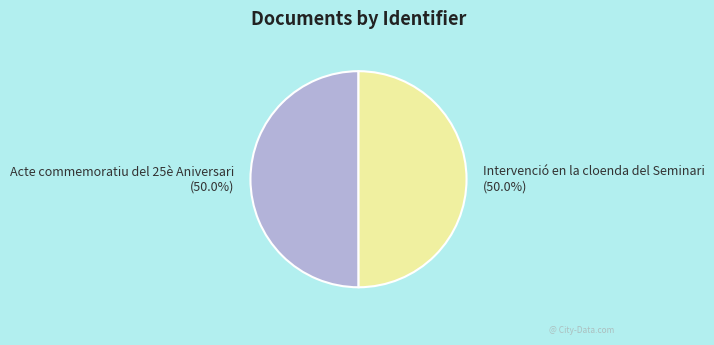

How many slices are in this pie chart?

2